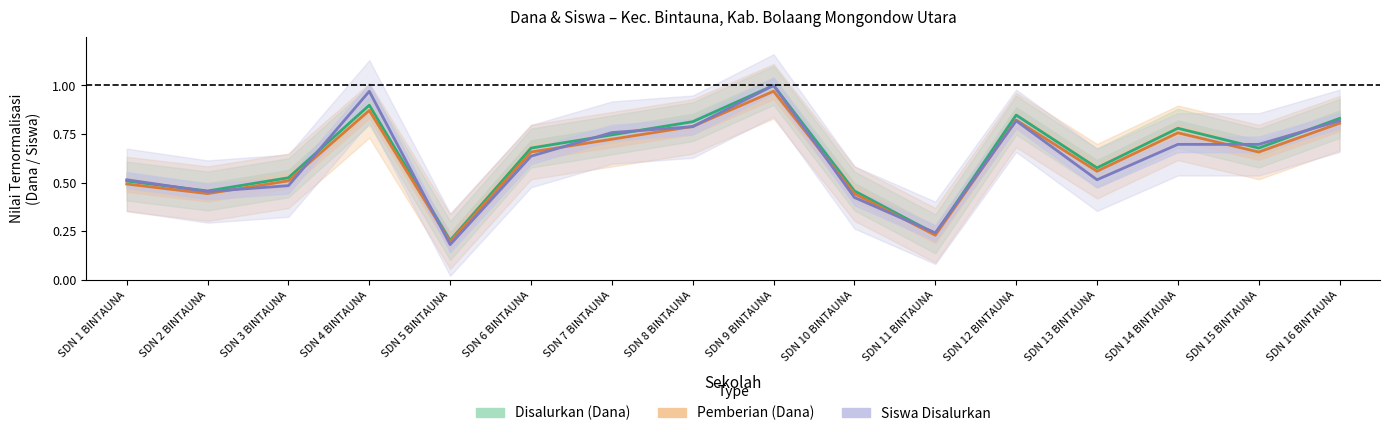

How many times do Siswa Disalurkan and Disalurkan (Dana) cross each other?

9